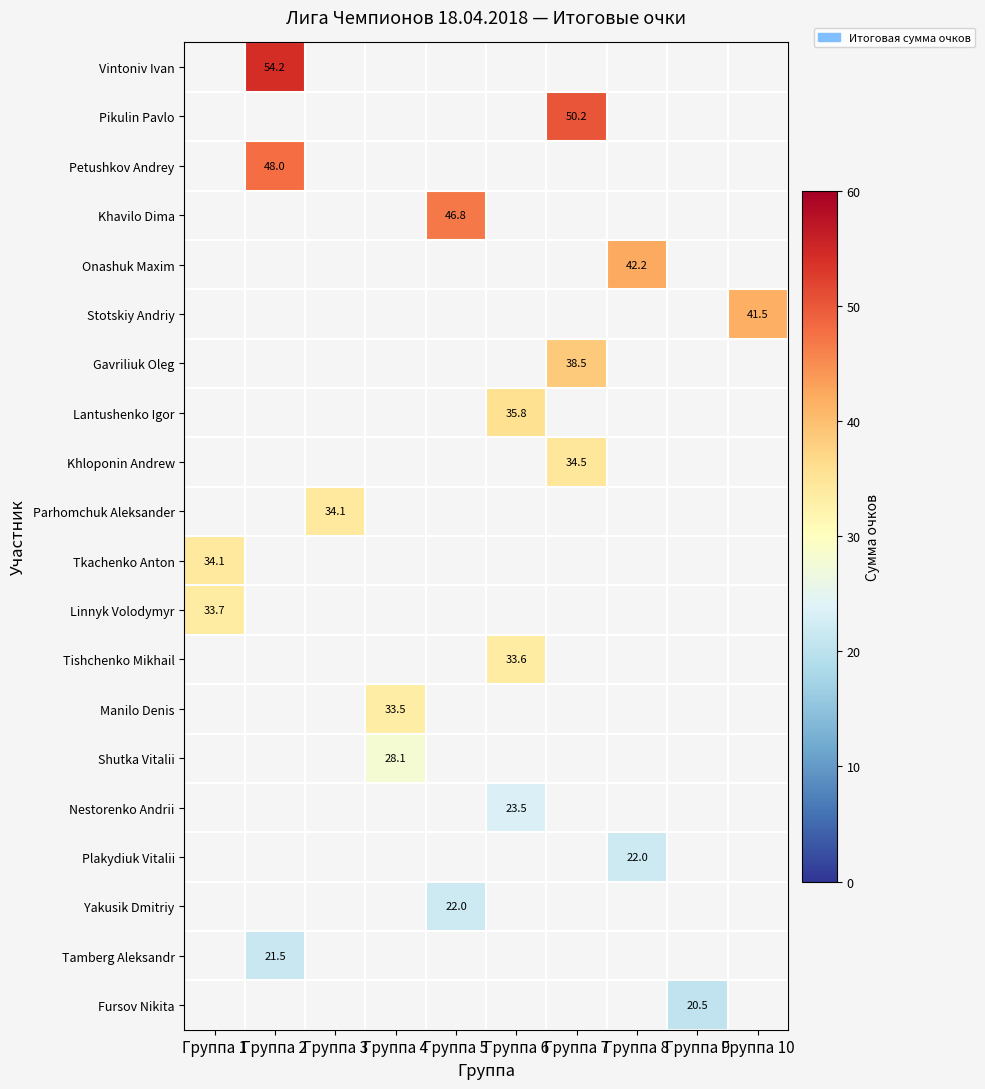

At which label does Lantushenko Igor first exceed 35?

Группа 6